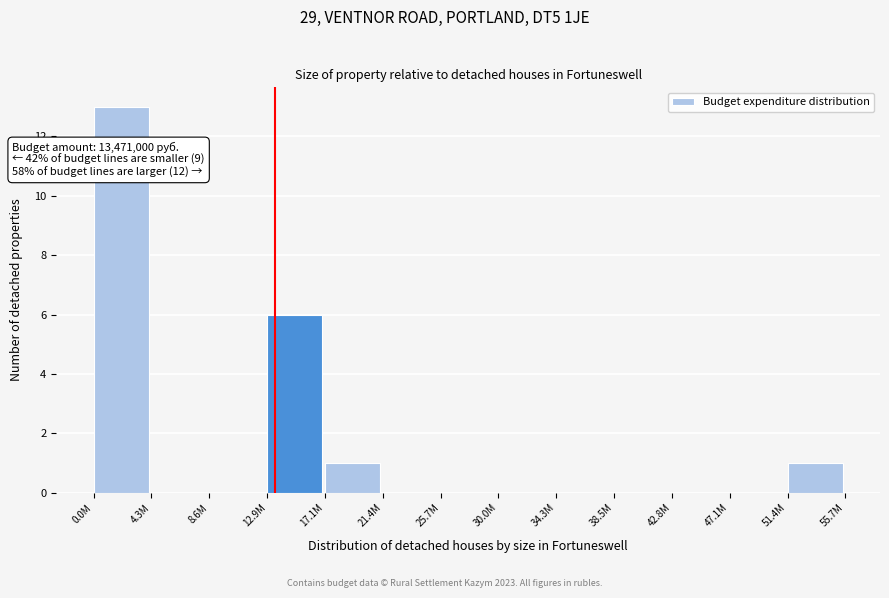

Reading left to right, list all the values displayed in this chart.

0.0M=13	4.3M=0	8.6M=0	12.9M=6	17.1M=1	21.4M=0	25.7M=0	30.0M=0	34.3M=0	38.5M=0	42.8M=0	47.1M=0	51.4M=1